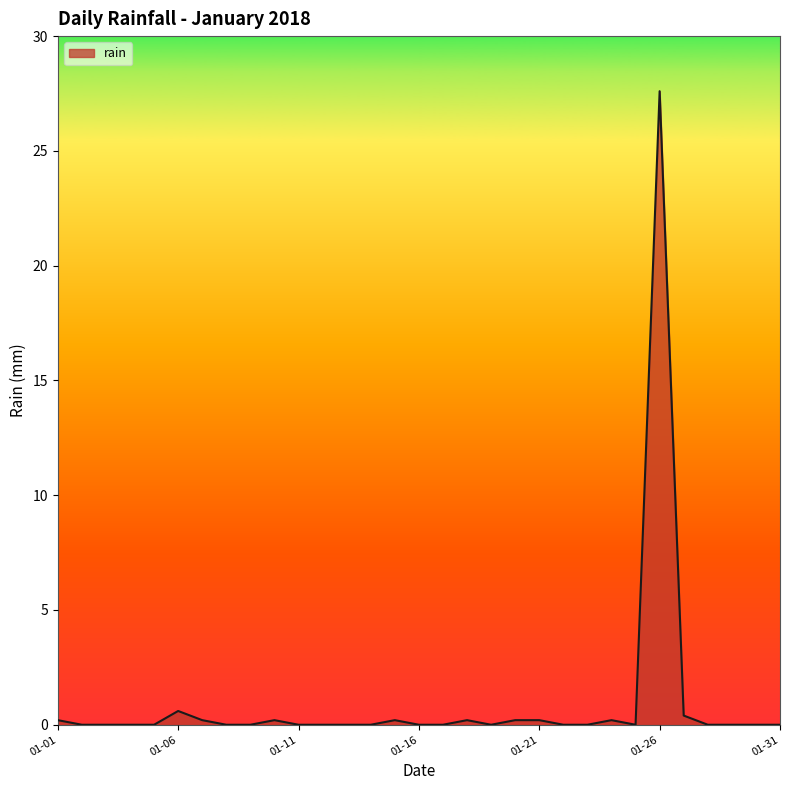

What is the maximum value shown in the chart?

27.6